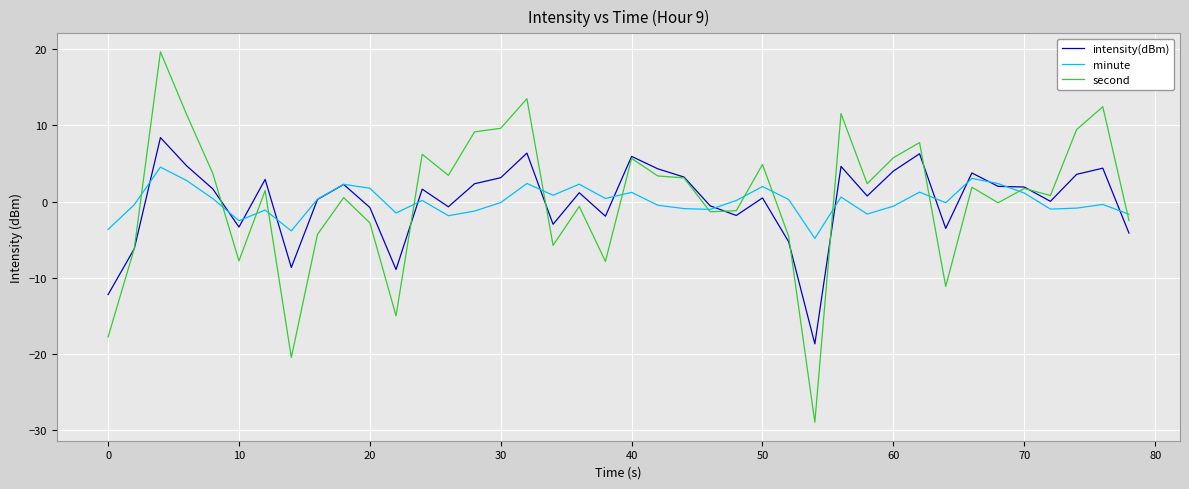

Which series has the widest spread of values?

second